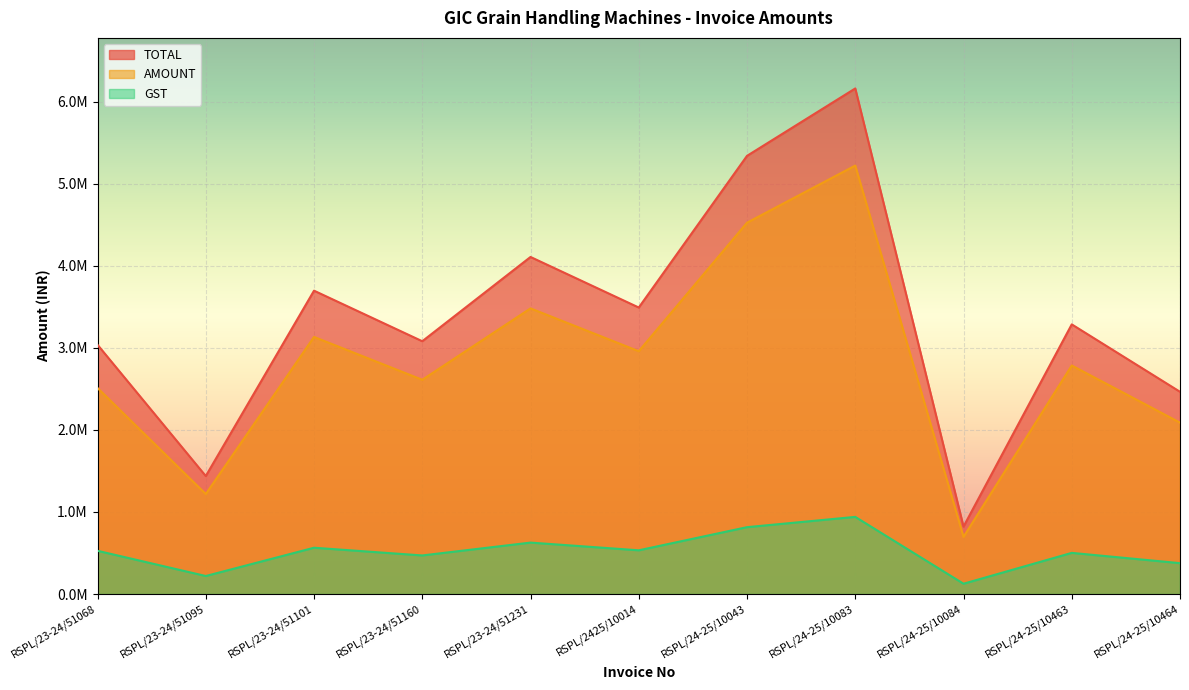

How many interior local peaks does the GST series have?

4